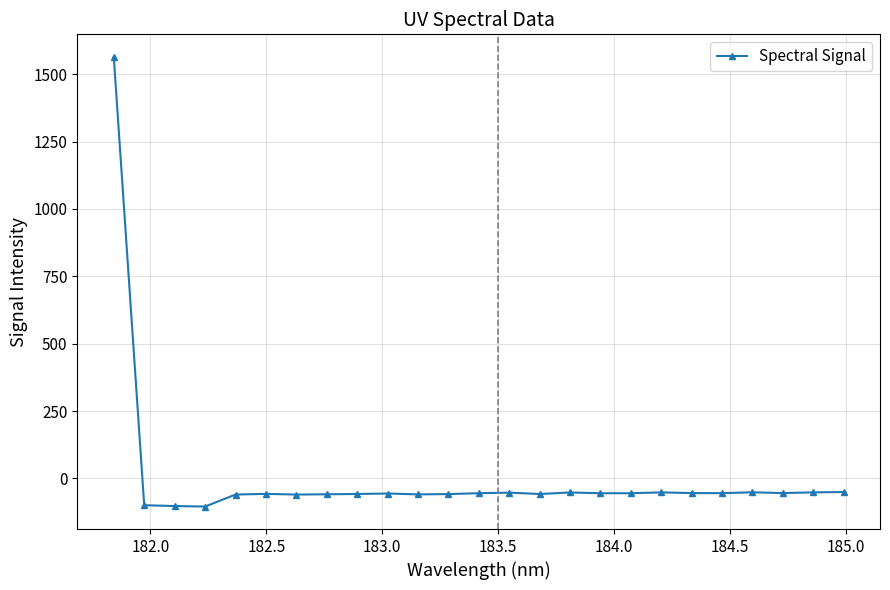

What is the sum of all values?

99.5